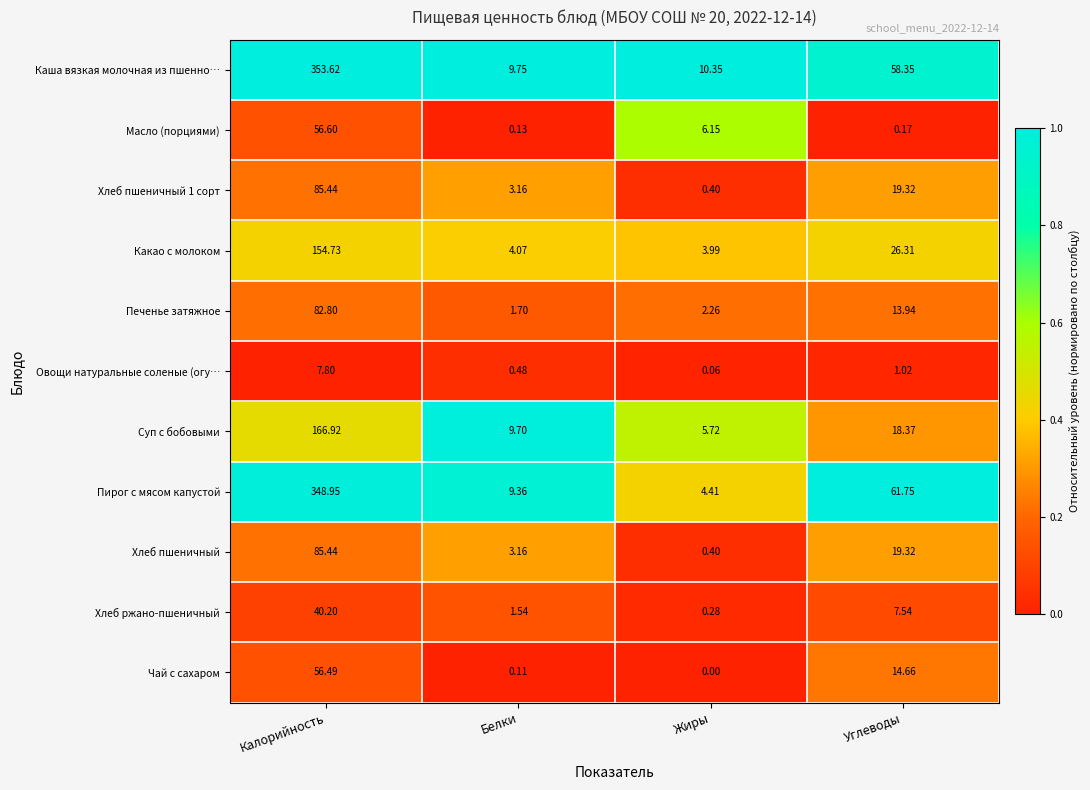

Is the value of Суп с бобовыми at Калорийность greater than the value of Какао с молоком at Белки?

Yes